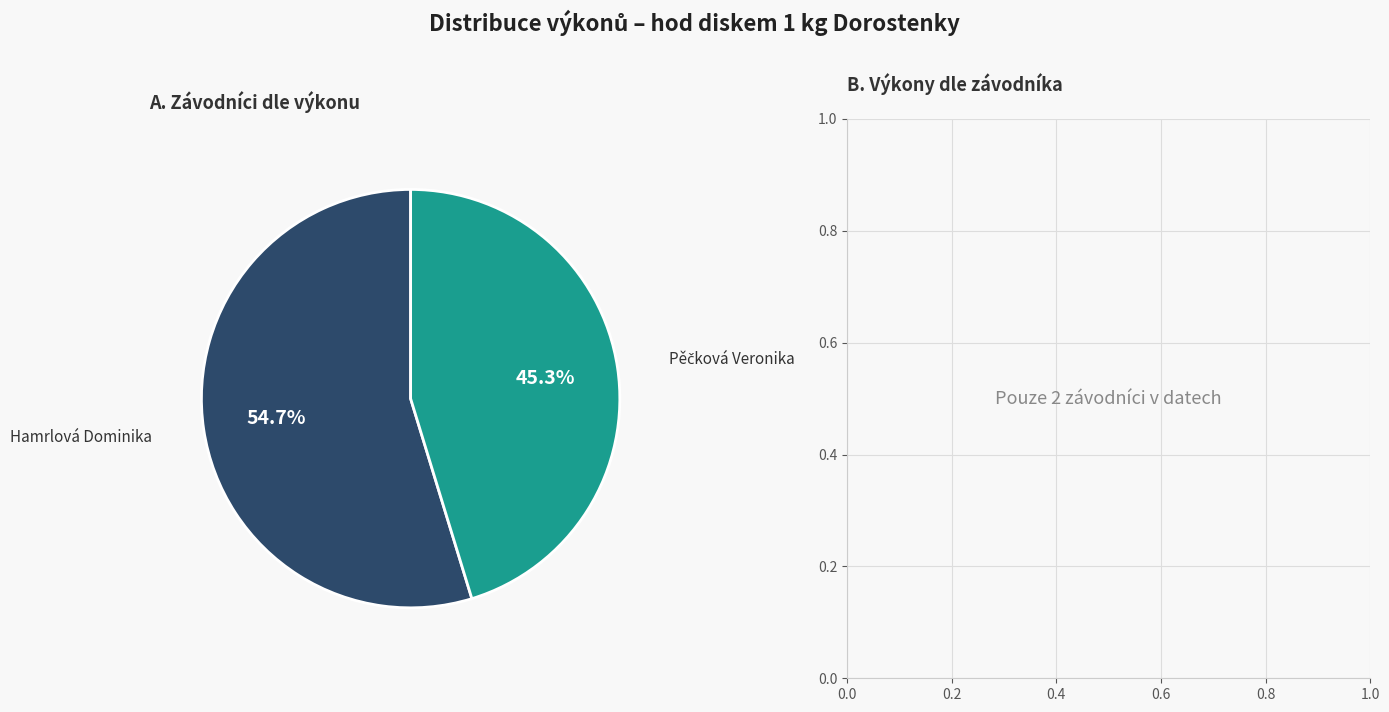

How many slices are in this pie chart?

2